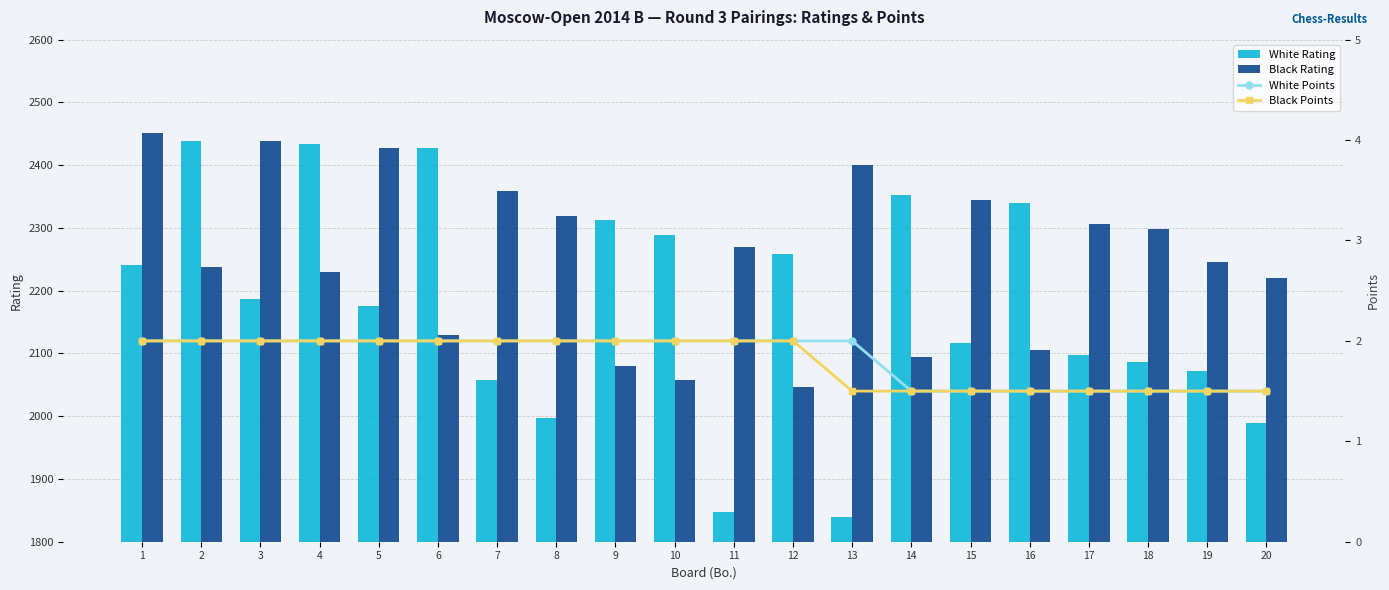

At which category is the sum across all series the highest?

1